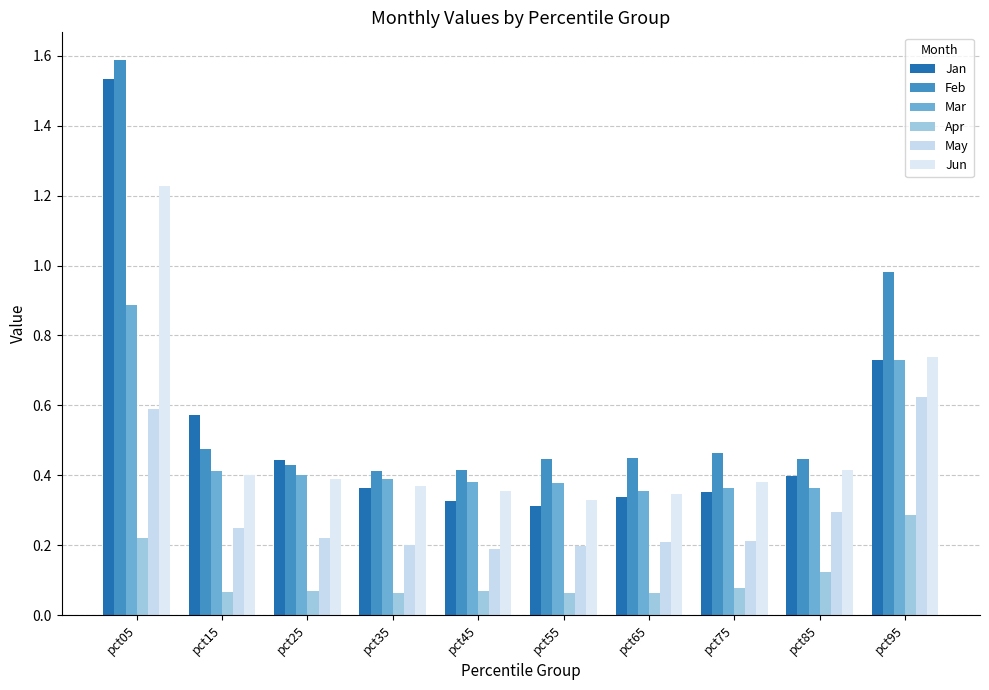

Does the chart contain stacked bars?

No